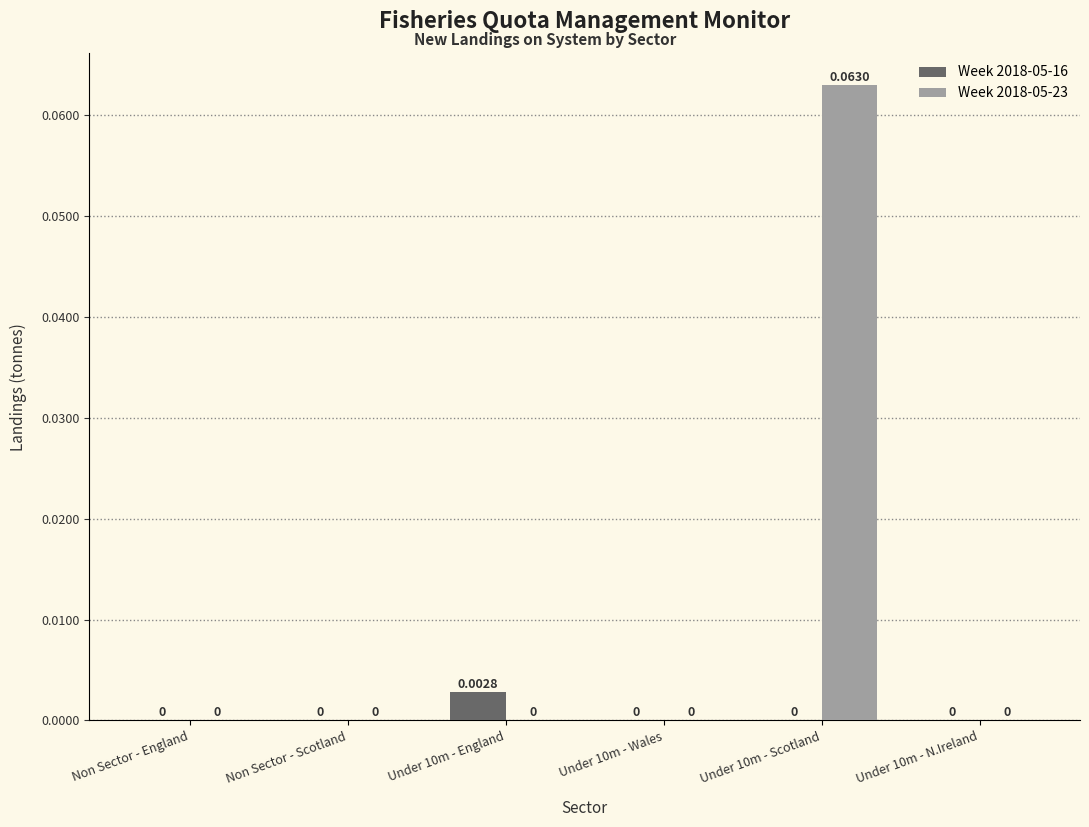

What is the greatest value displayed?

0.1